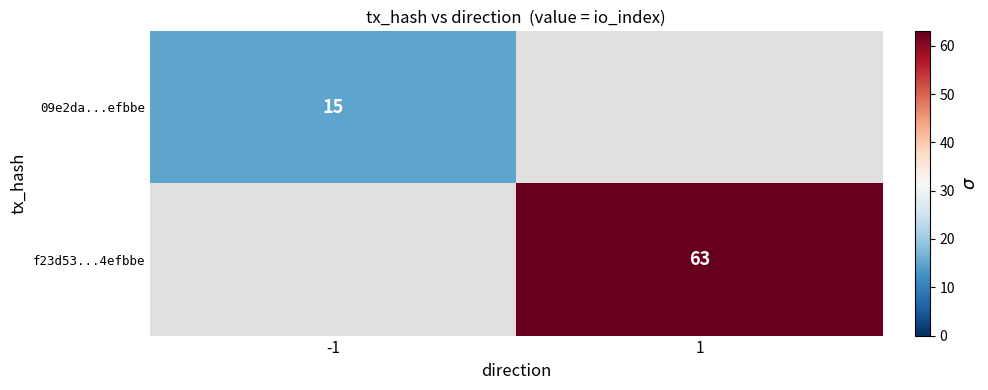

Which label corresponds to the largest value in the chart?

1